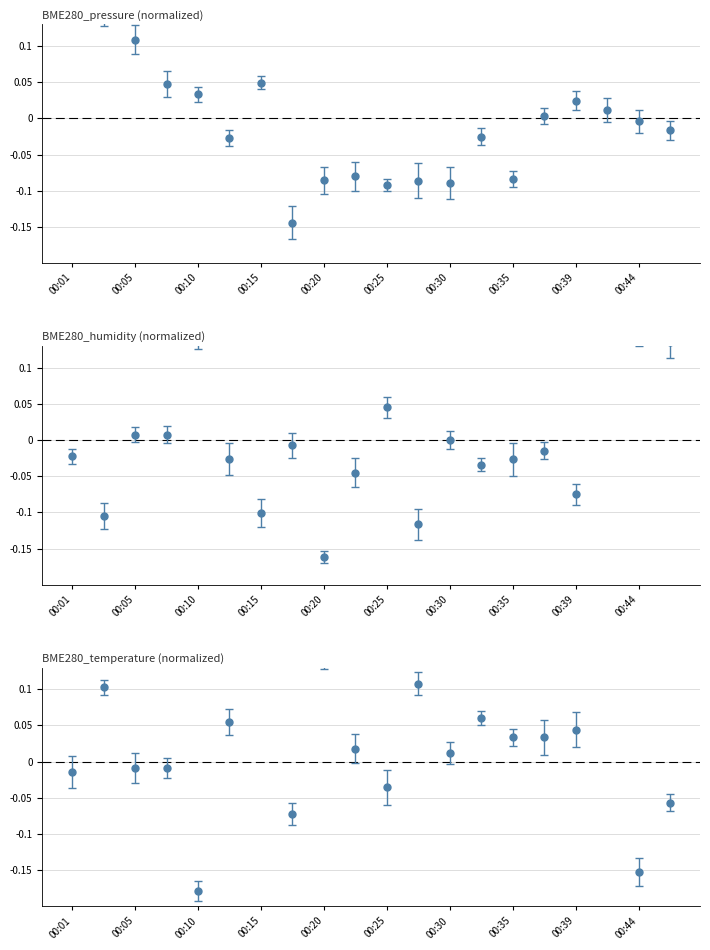

True or false: BME280_humidity has a value of -0.0 at 00:35.

False